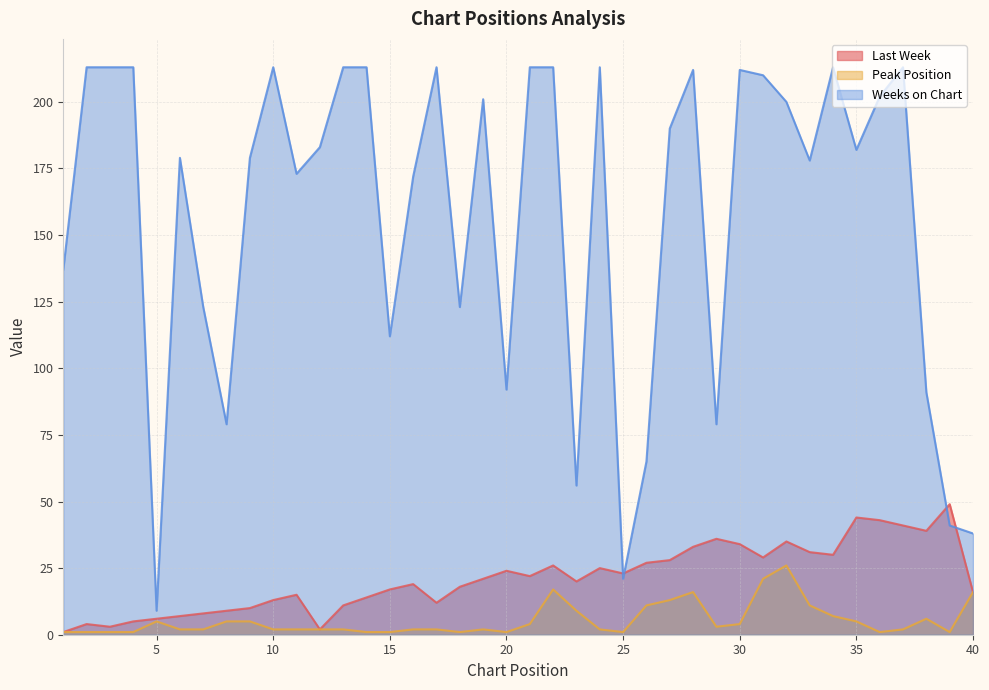

Is the value of Peak Position at 15 greater than the value of Weeks on Chart at 5?

No